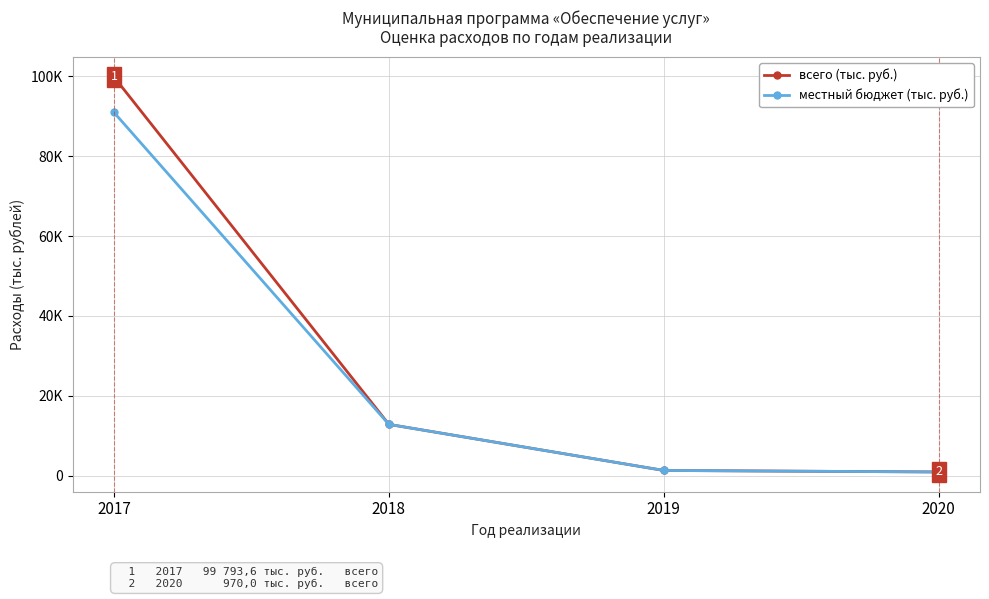

At which category does the chart reach its peak across all series?

2017